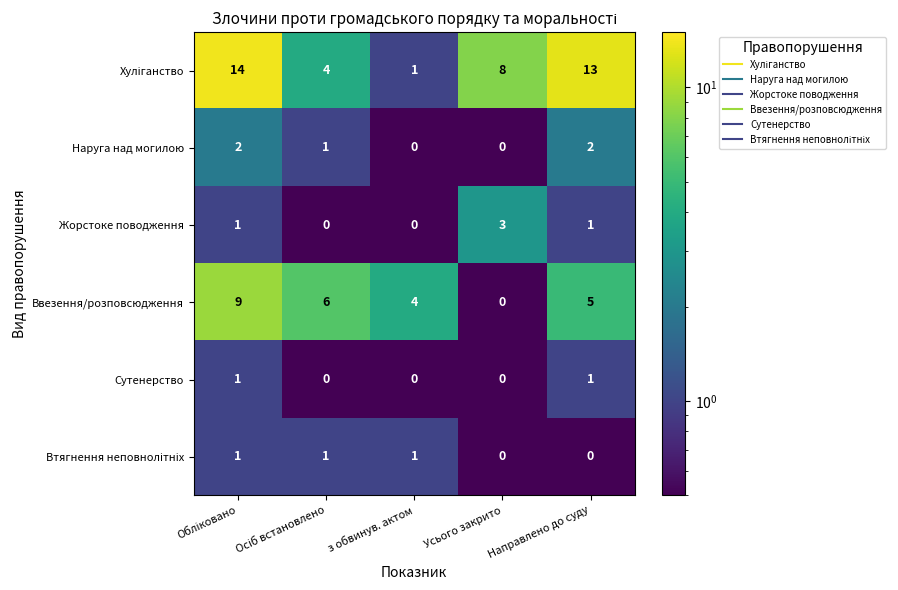

What is the spread (max minus min) of values at Усього закрито?

8